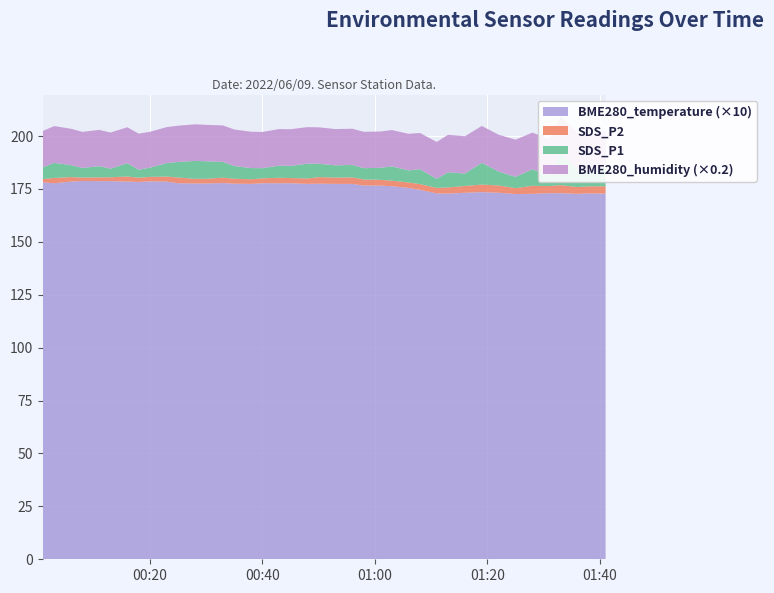

Reading left to right, transcribe all the data shown in this chart.

SDS_P1: 5.5	7.1	5.6	4.5	5.3	4.1	6.3	3.8	4.4	6.4	7.3	8.5	8.3	7.4	6.0	5.3	4.8	5.7	5.7	7.0	6.3	5.8	5.9	5.3	5.7	6.7	5.7	7.0	4.3	7.2	5.9	10.3	6.6	5.3	7.8	4.9	15.1	8.2	6.5	8.9
SDS_P2: 1.6	2.5	2.1	1.6	1.8	1.8	2.4	2.0	2.1	2.4	2.7	2.2	2.2	2.6	2.3	2.2	2.3	2.6	2.5	2.6	3.1	3.0	3.1	2.9	2.7	2.6	2.6	2.7	2.6	2.9	3.2	3.6	3.5	2.8	3.8	3.4	3.8	3.2	3.4	3.5
BME280_humidity: 86.0	86.8	86.0	85.3	85.7	85.3	84.9	85.3	84.7	85.0	85.7	86.5	86.0	86.2	86.2	85.9	85.5	86.5	86.7	86.5	86.0	85.7	85.5	85.9	85.8	85.9	86.5	85.6	87.1	88.5	88.0	87.1	87.0	87.9	86.5	86.4	86.3	86.8	87.6	87.0
BME280_temperature: 17.8	17.8	17.9	17.9	17.9	17.9	17.9	17.8	17.9	17.9	17.8	17.8	17.8	17.8	17.8	17.7	17.8	17.8	17.8	17.7	17.8	17.7	17.7	17.7	17.7	17.6	17.6	17.5	17.3	17.3	17.3	17.4	17.3	17.3	17.3	17.3	17.3	17.3	17.3	17.3